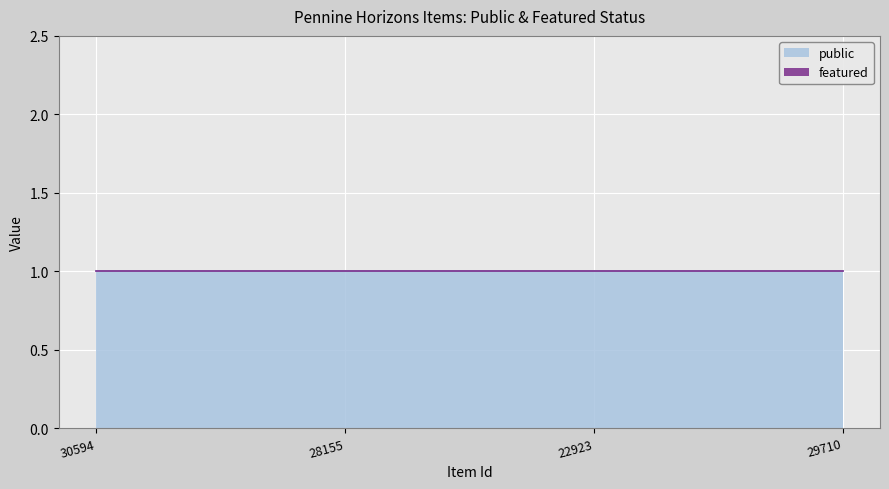

Which series has the largest range (max minus min)?

public